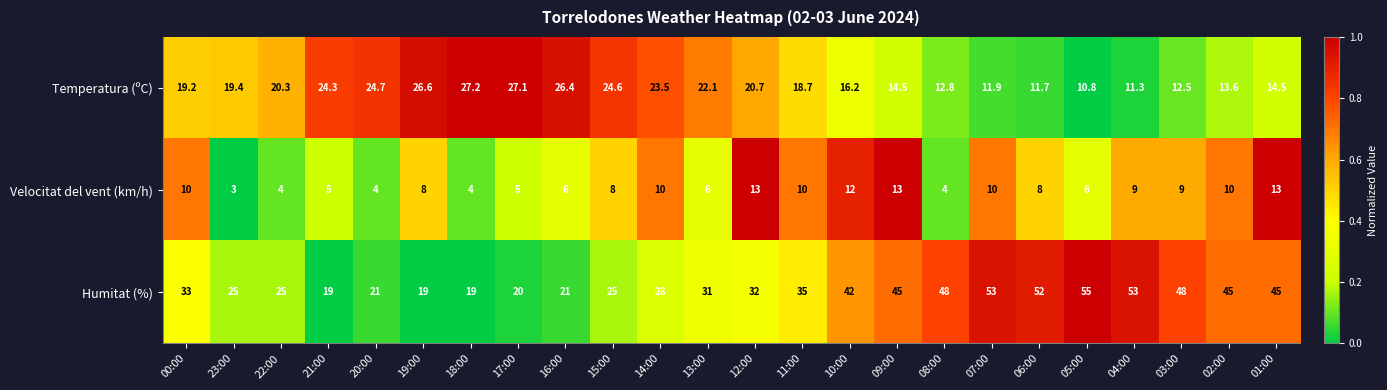

What is the highest value of the Velocitat del vent (km/h) series?

13.0